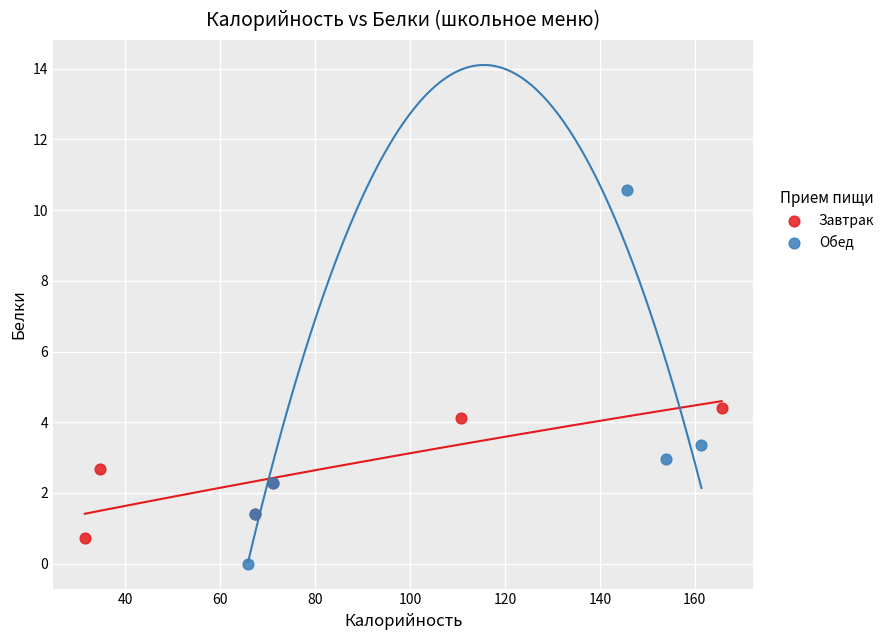

Which series has the largest Y range (max minus min)?

Обед